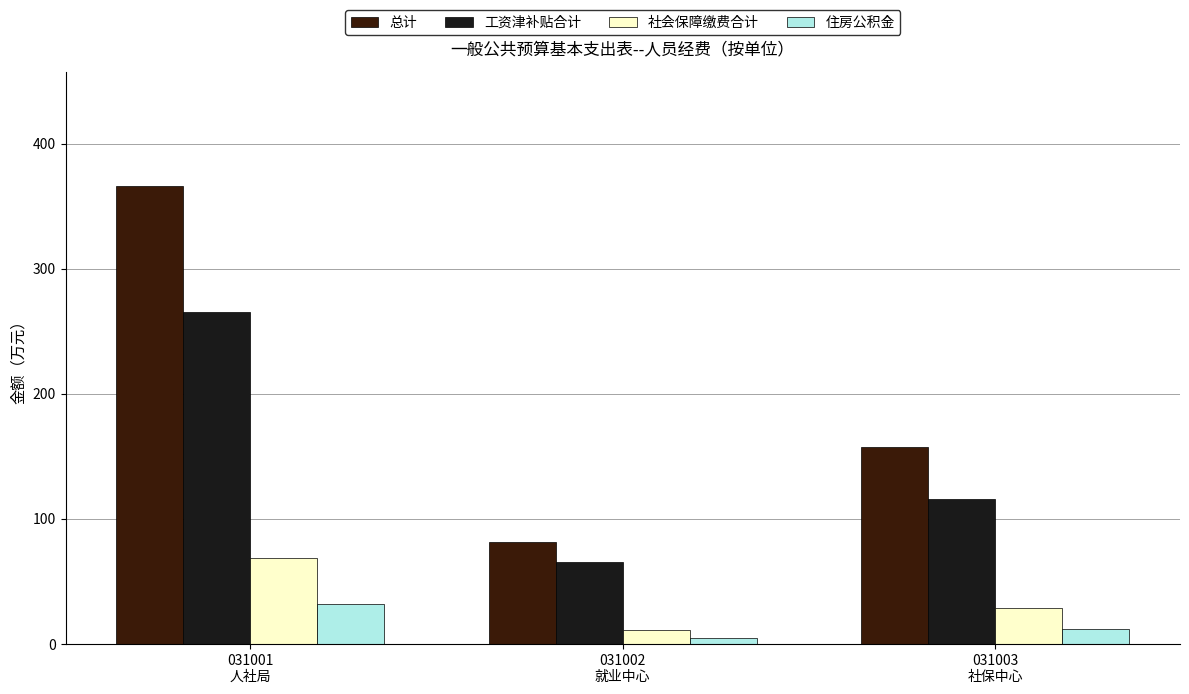

The value of 社会保障缴费合计 at 031003
社保中心 is 51.0. True or false?

False